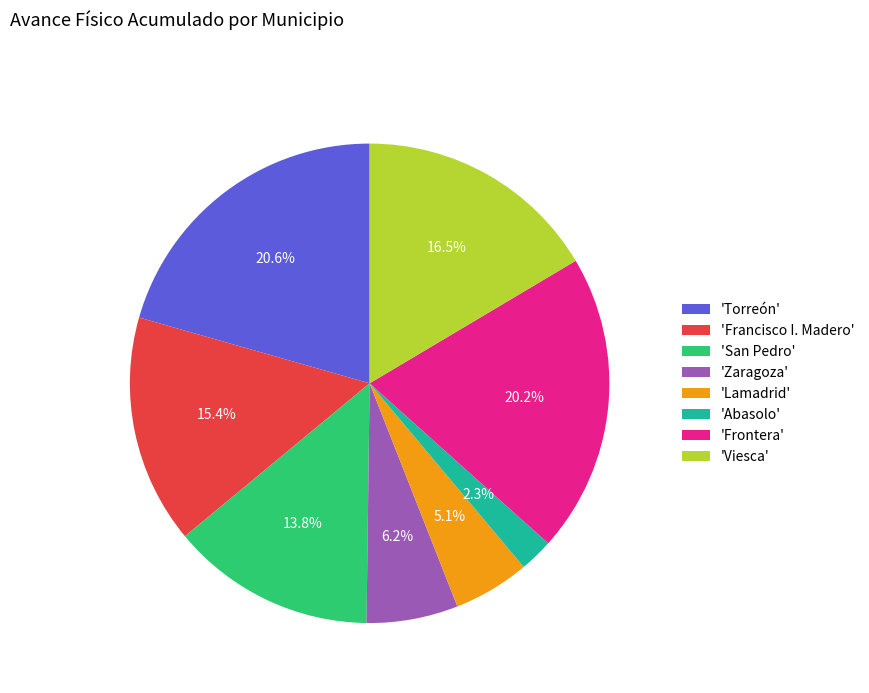

Does any single category account for the majority?

No